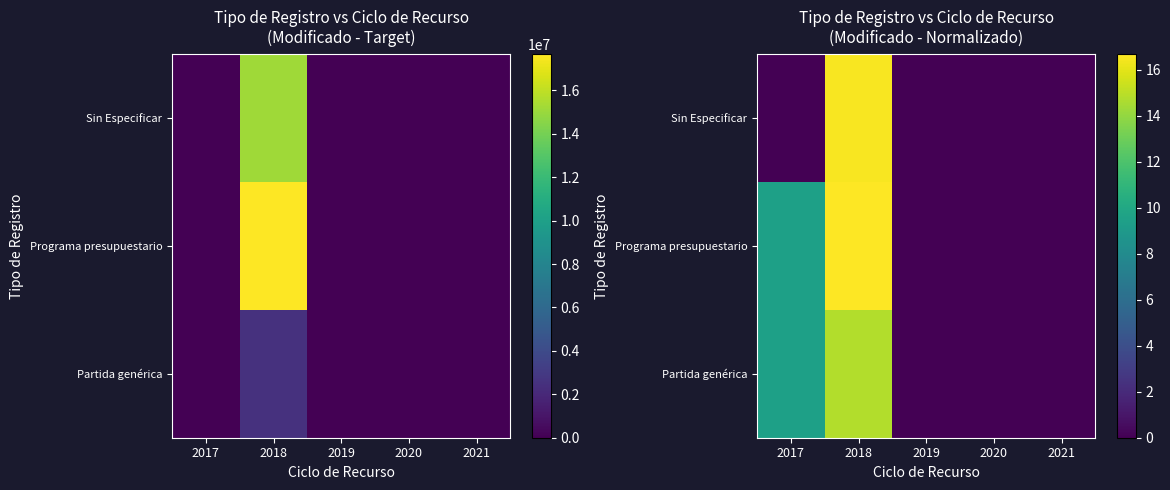

What is the total value across all series at 2018?

48.0